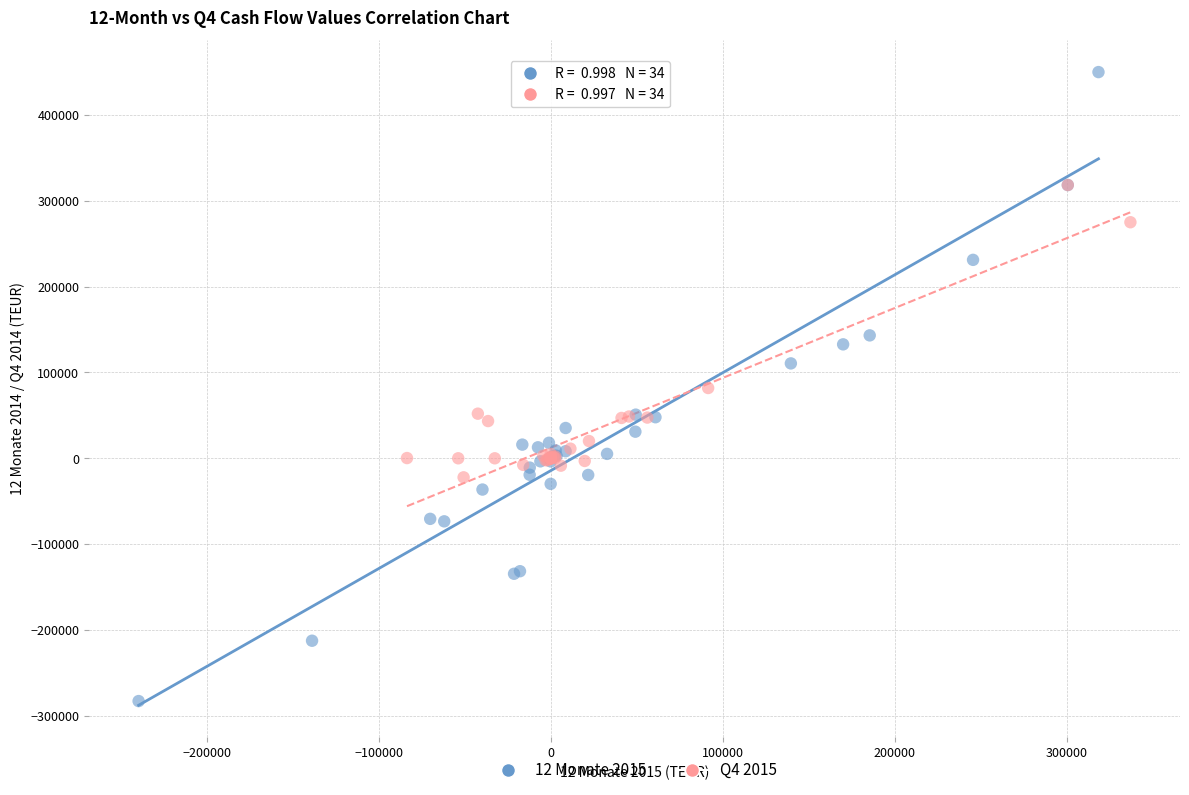

Which series contains the lowest Y value?

12 Monate 2015